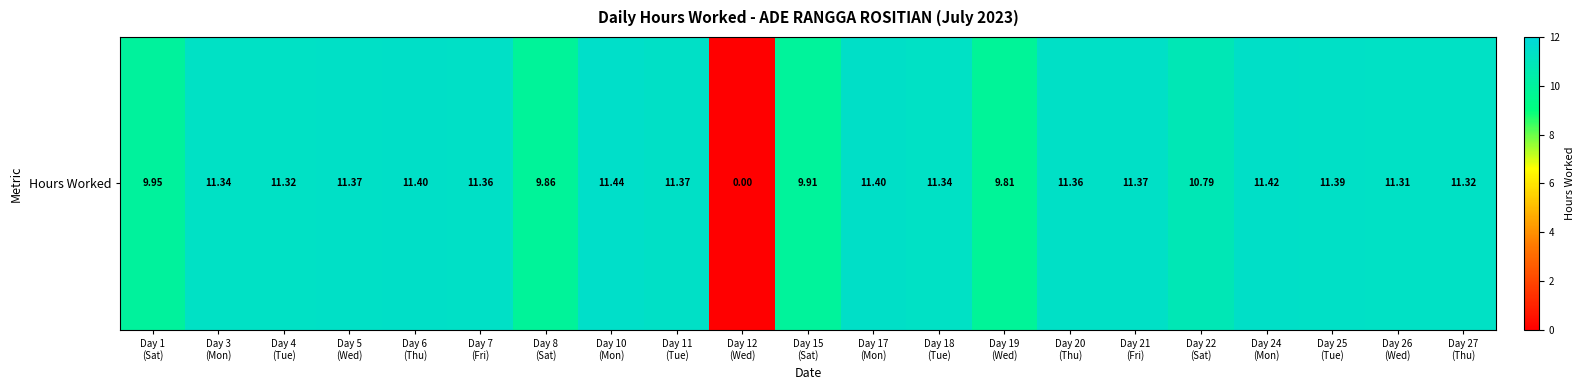

What is the maximum value shown in the chart?

11.4